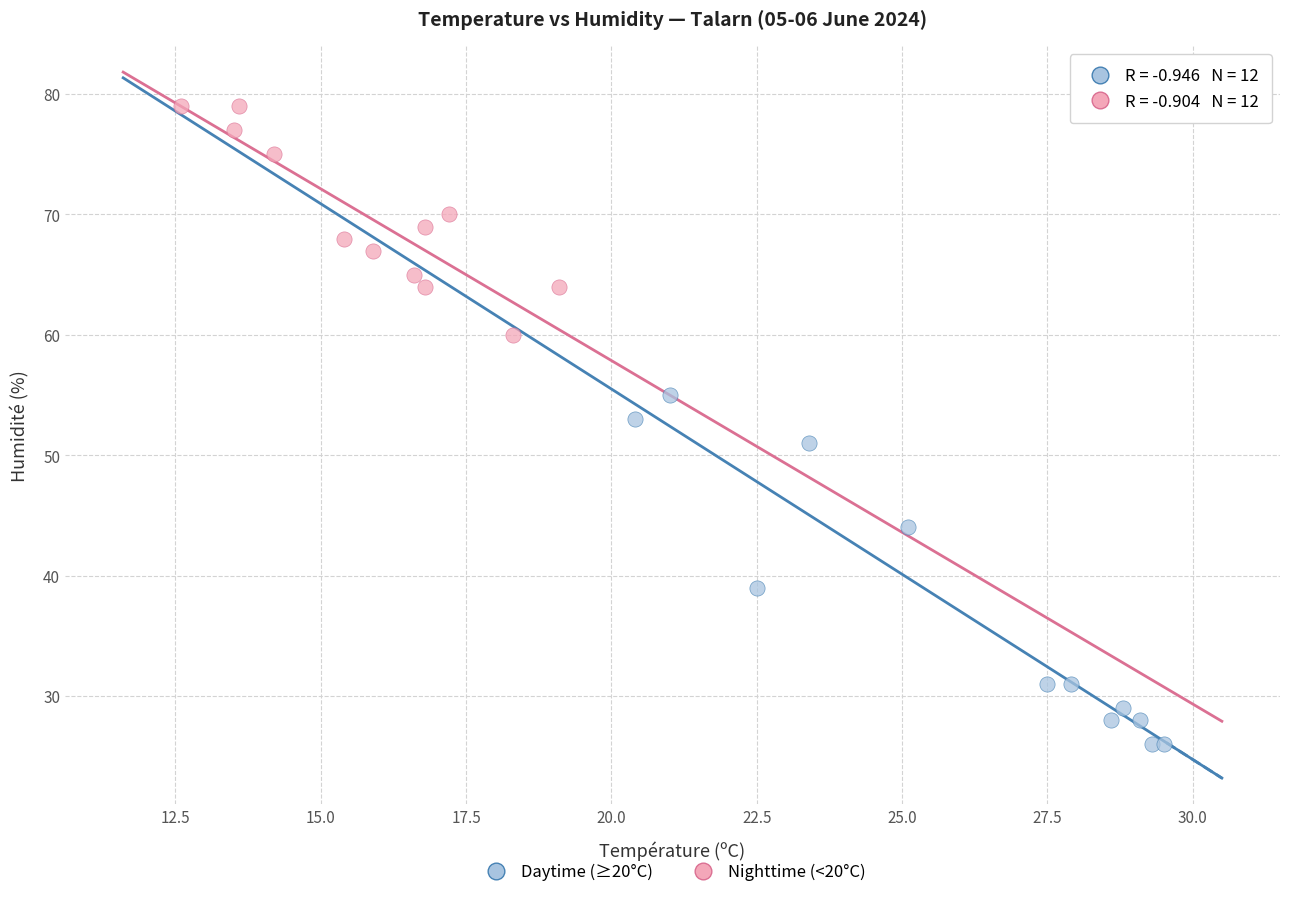

Which series contains the highest Y value?

Nighttime (<20°C)